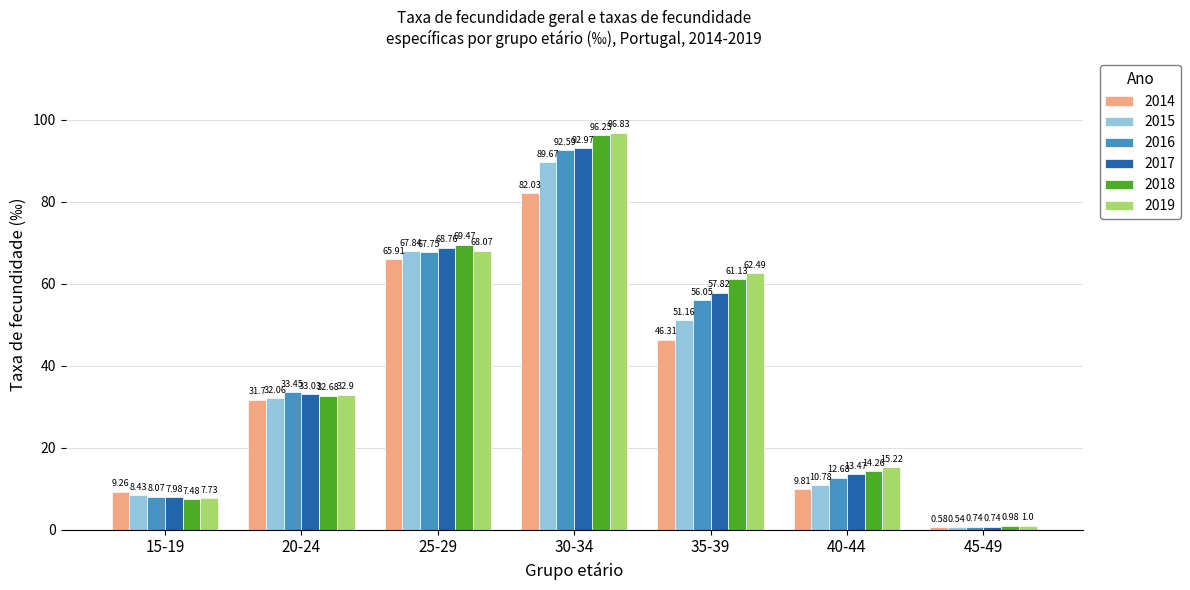

Which series has the largest range (max minus min)?

2019